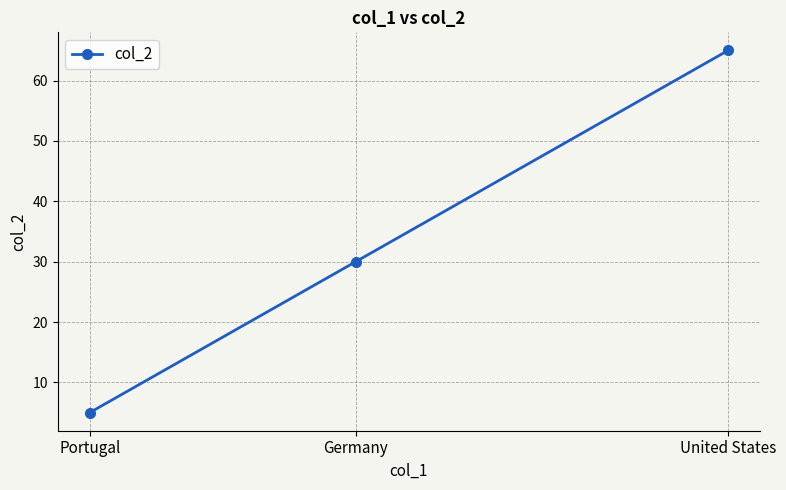

Which has a higher value, Germany or Portugal?

Germany